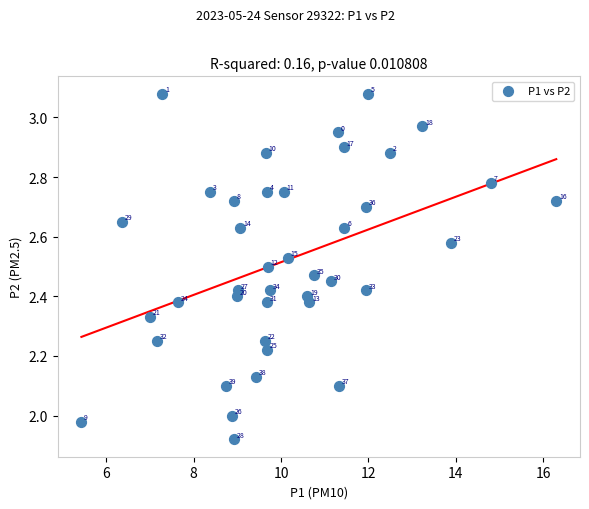

What is the range of Y values (max minus min)?

1.2